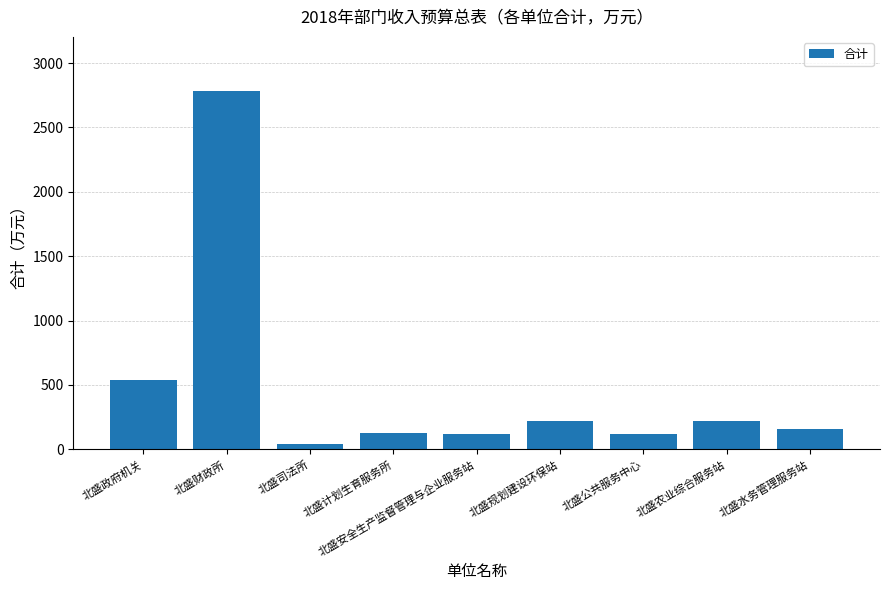

What is the label of the 3rd bar from the left?

北盛司法所